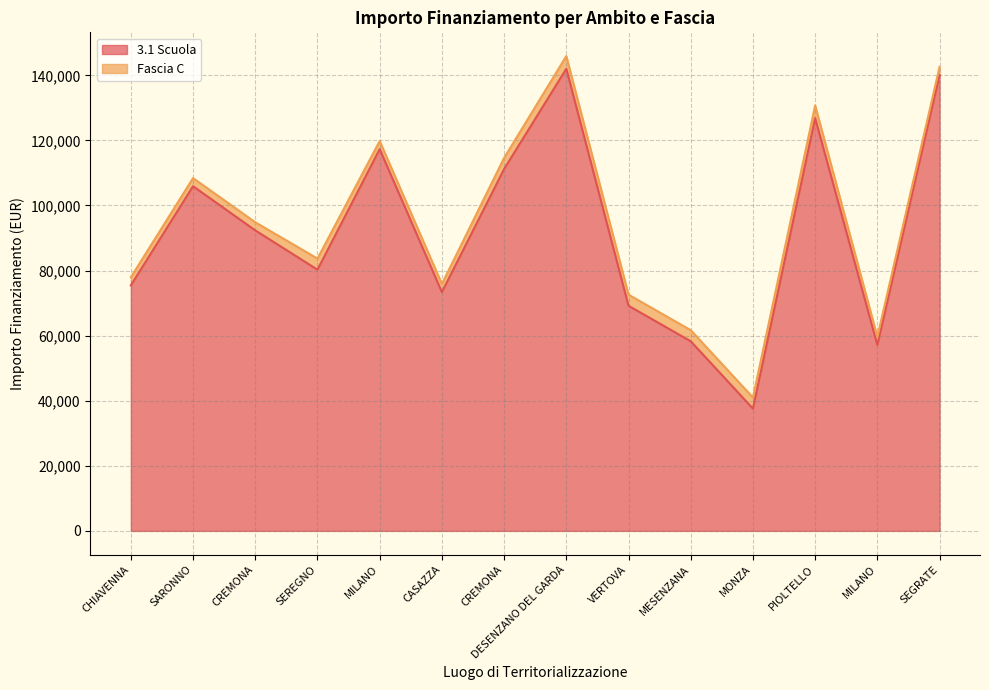

What is the label of the 13th point from the left?

MILANO